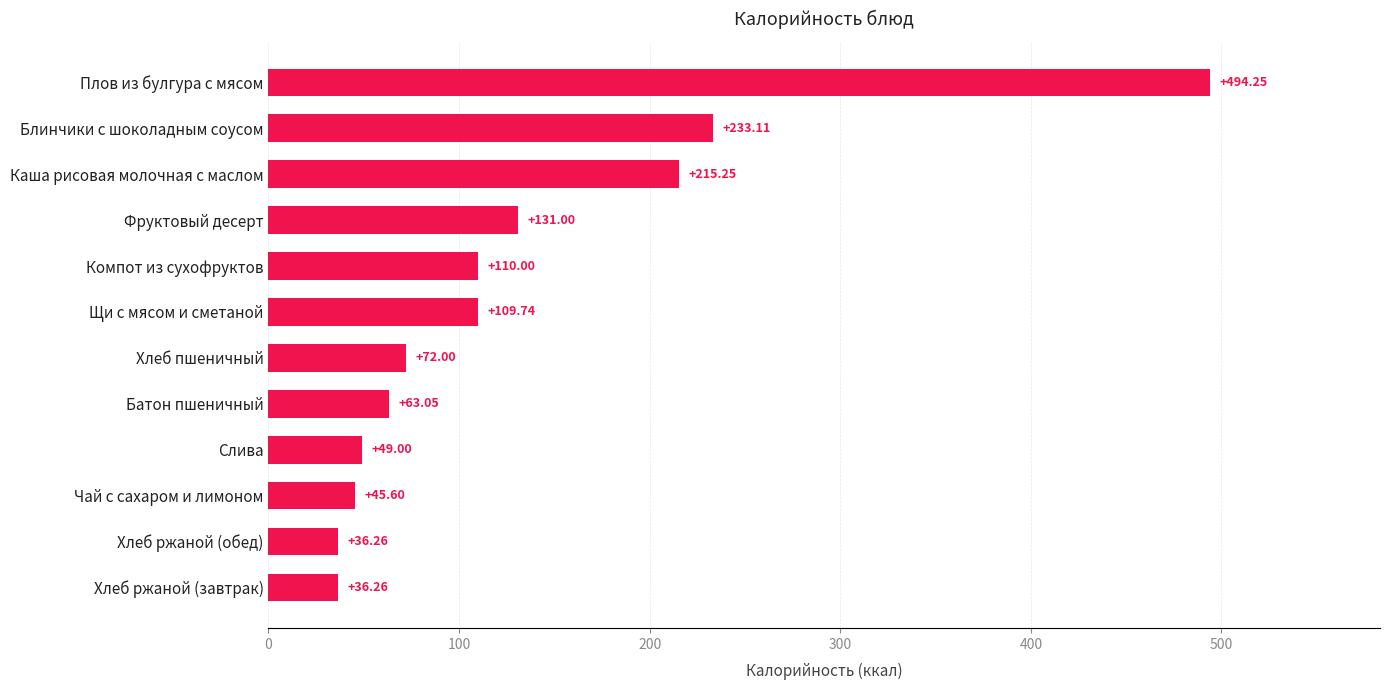

What is the label of the 6th bar from the top?

Щи с мясом и сметаной